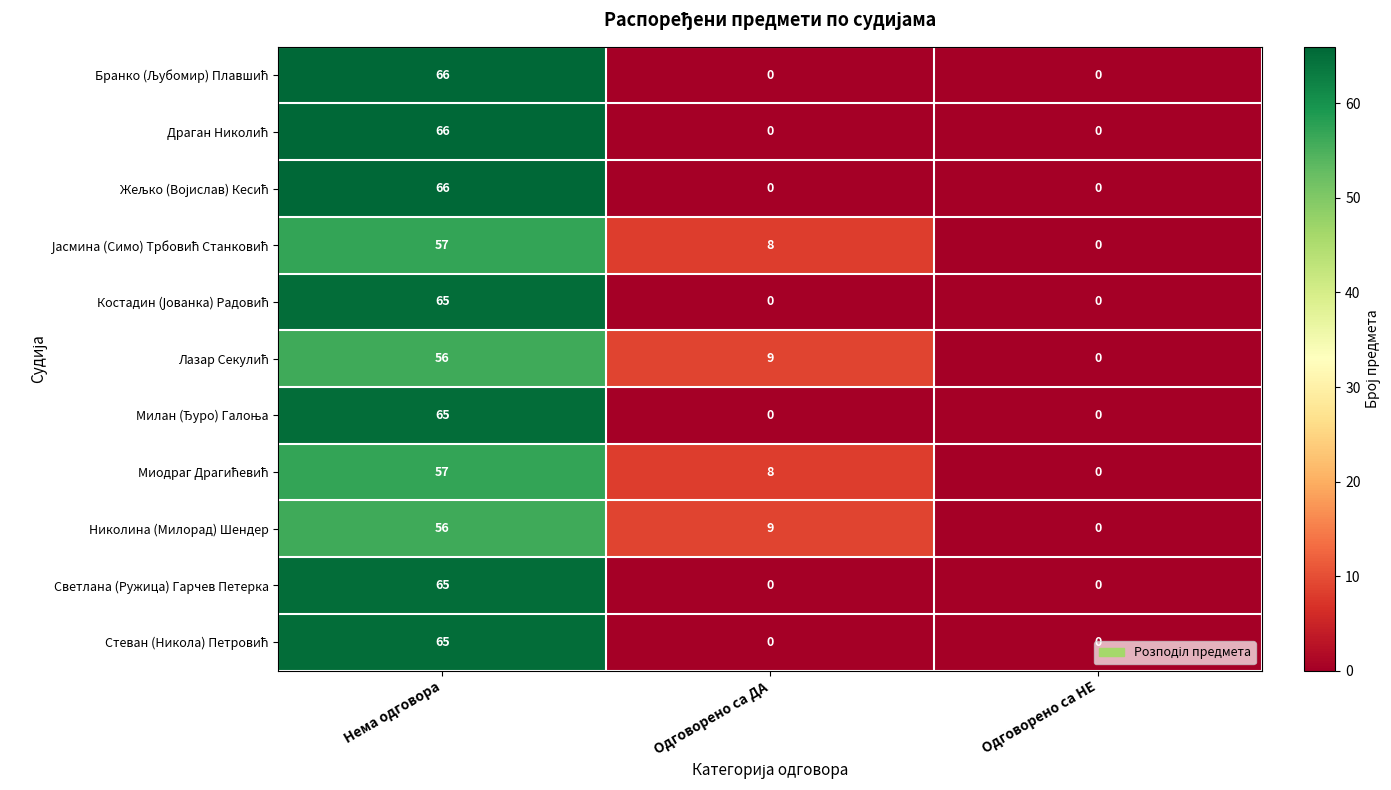

Count the Светлана (Ружица) Гарчев Петерка values in the range 0 to 65.

3